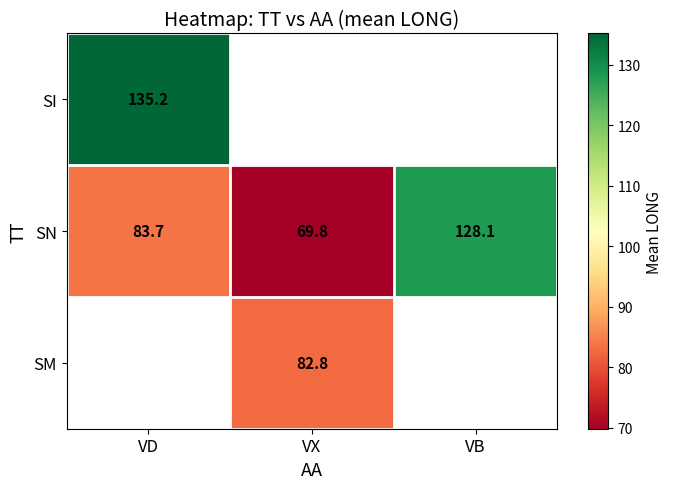

Is the value of SM at VX greater than the value of SN at VX?

Yes